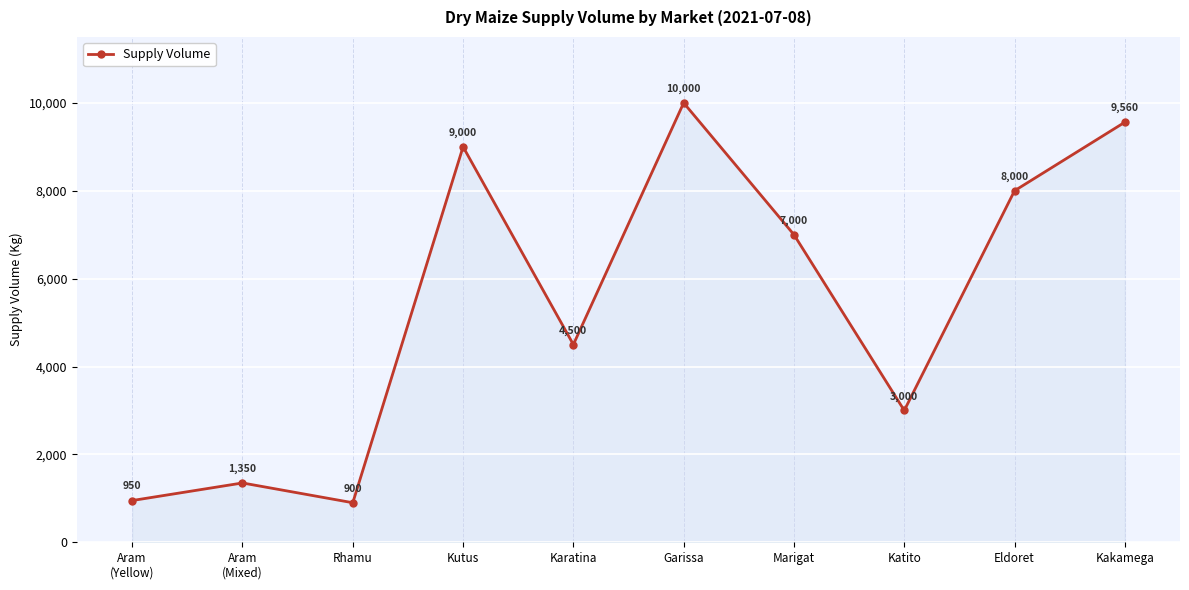

How many lines are shown in the chart?

1